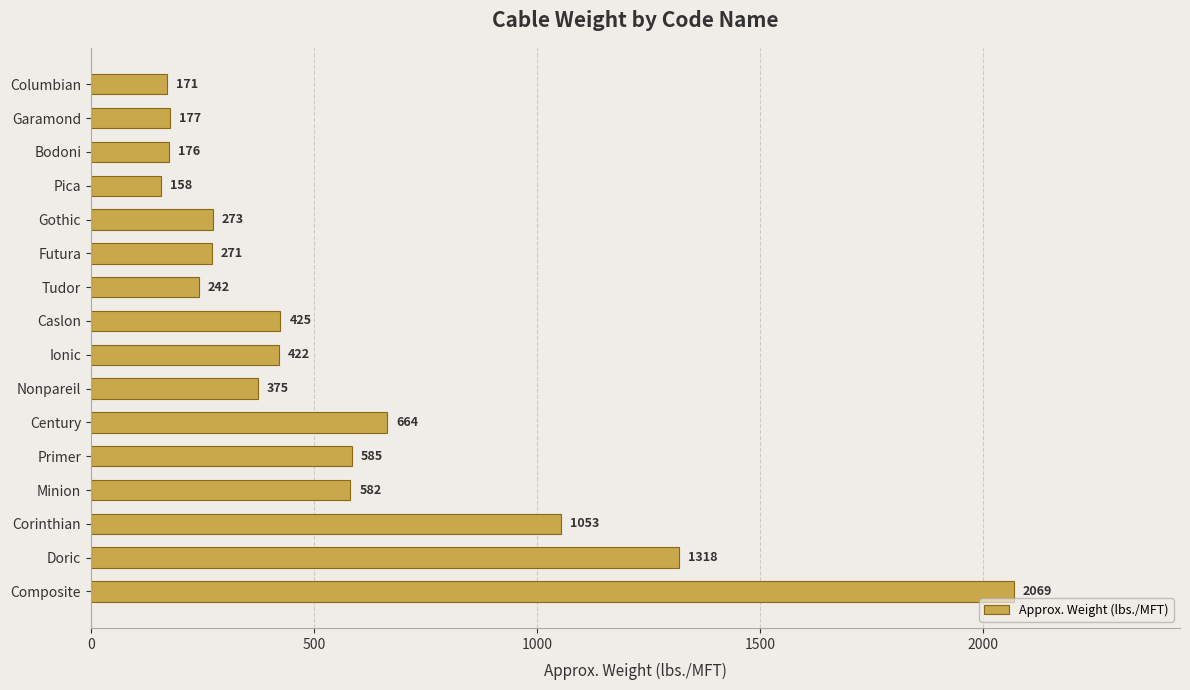

What is the greatest value displayed?

2069